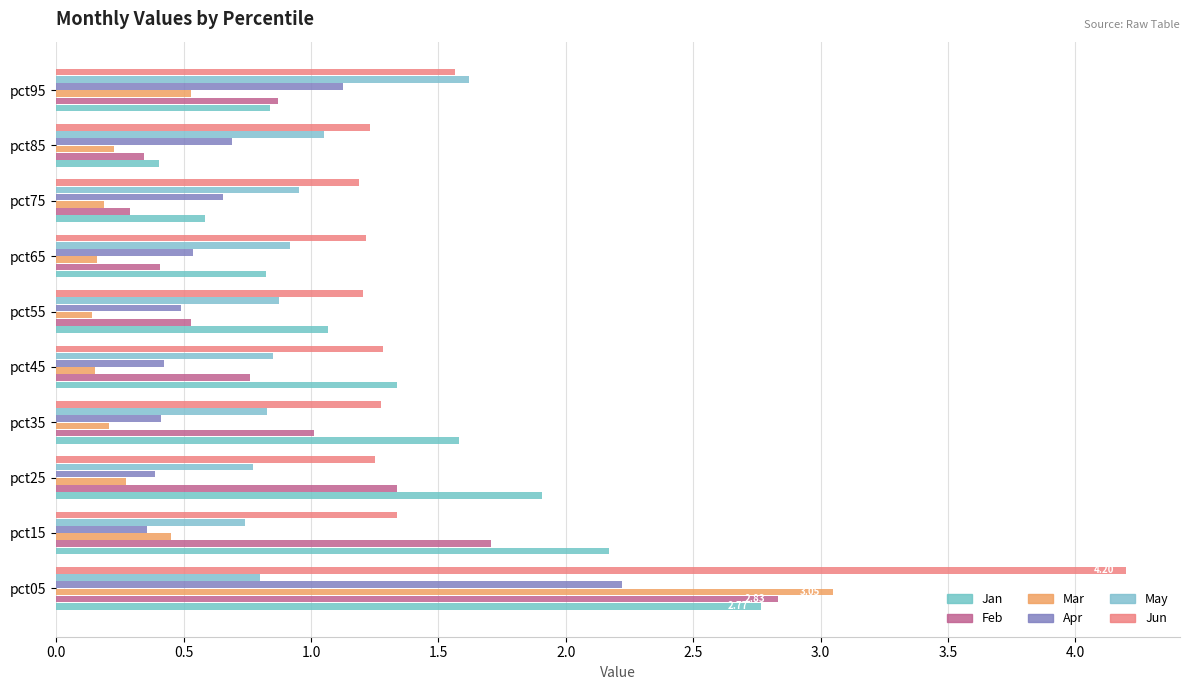

What are all the series names shown in the legend?

Jan, Feb, Mar, Apr, May, Jun